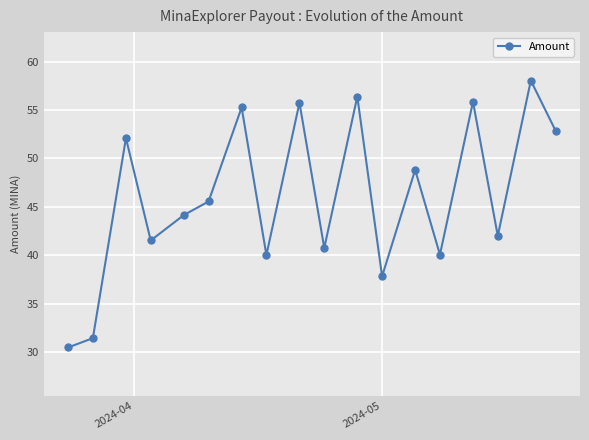

What is the difference between the maximum and second lowest values?

26.6